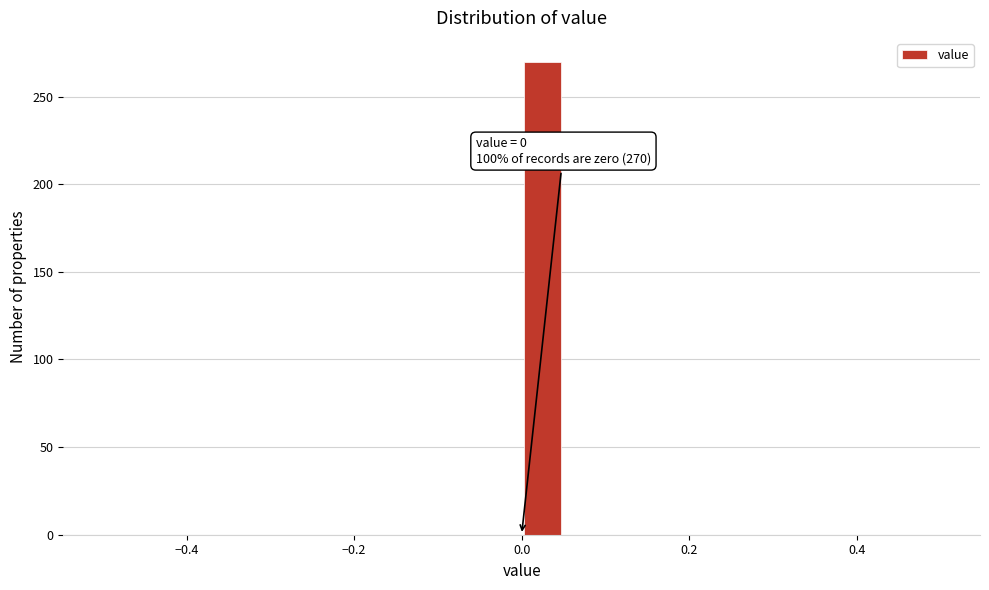

Read against the x-axis, roughly where is the centre of the tallest bar?

0.02